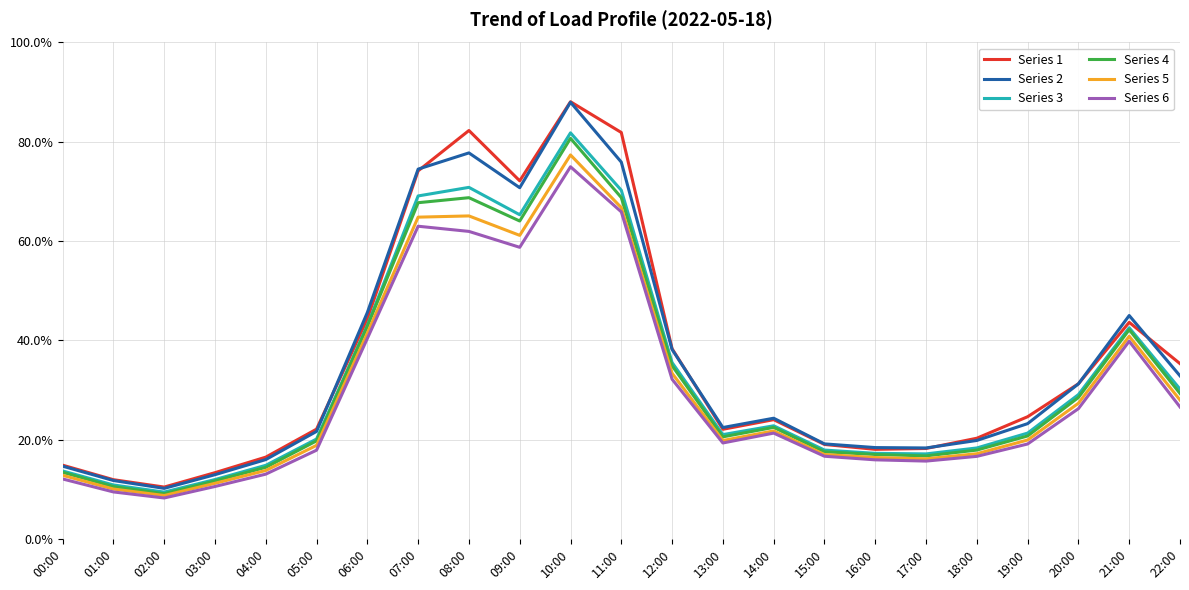

Is this an area chart (filled region under the line)?

No